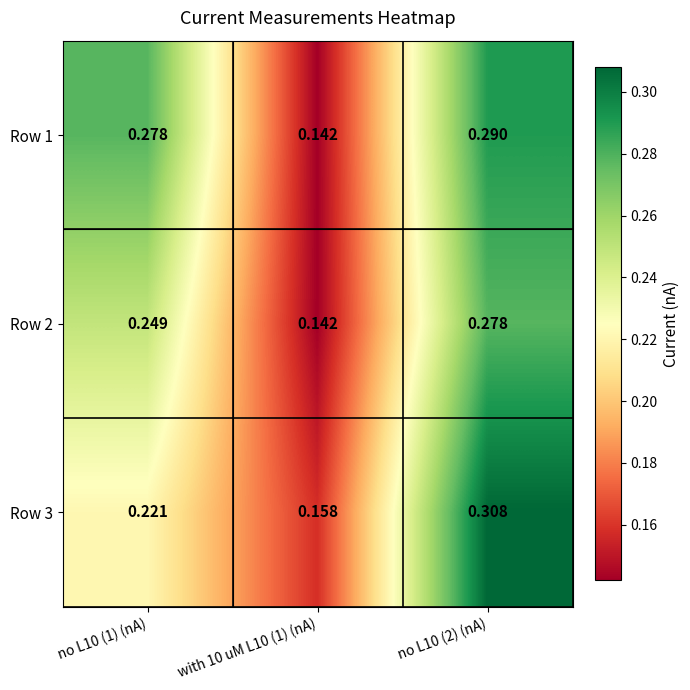

Reading left to right, extract all data points from this chart.

Row 1: no L10 (1) (nA)=0.3	with 10 uM L10 (1) (nA)=0.1	no L10 (2) (nA)=0.3
Row 2: no L10 (1) (nA)=0.2	with 10 uM L10 (1) (nA)=0.1	no L10 (2) (nA)=0.3
Row 3: no L10 (1) (nA)=0.2	with 10 uM L10 (1) (nA)=0.2	no L10 (2) (nA)=0.3